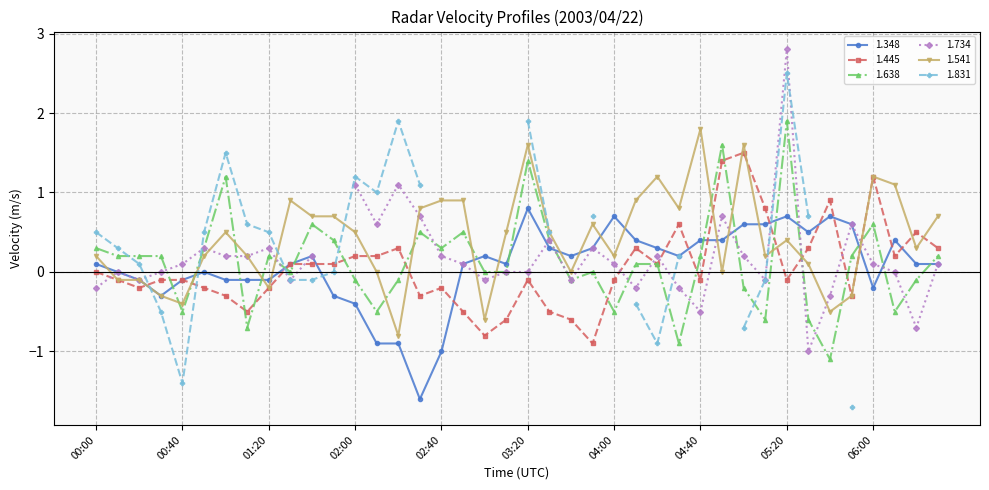

What is the difference between the second highest and second lowest values in the 1.445 series?

2.2